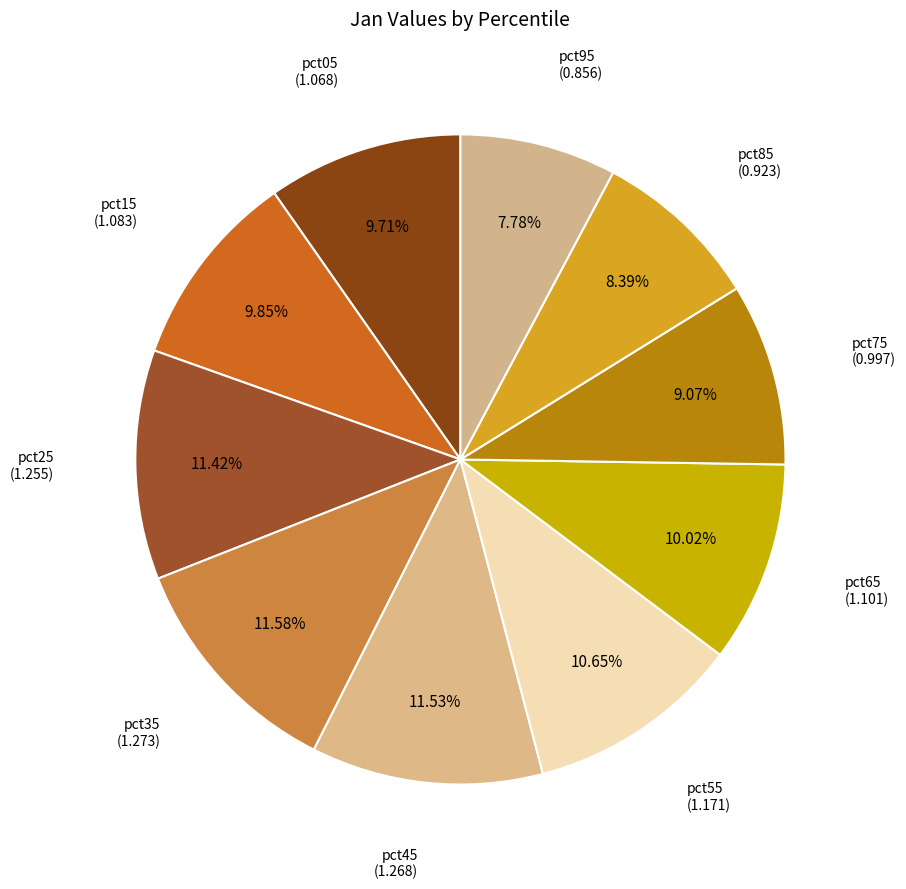

Is pct95 the majority of the pie?

No